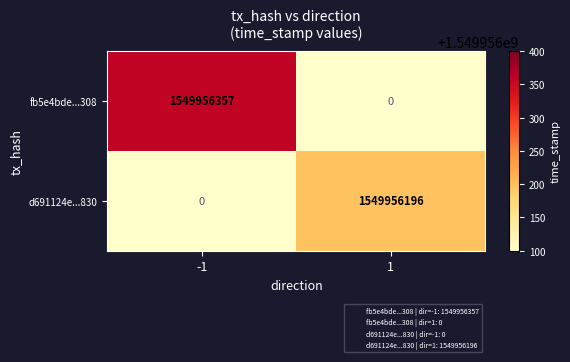

What value does the d691124e...830 series have at 1, to the nearest 50?

1549956200